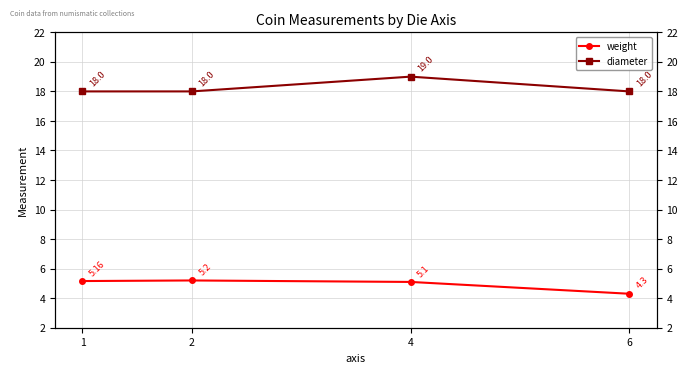

Reading left to right, transcribe all the data shown in this chart.

weight: 5.2	5.2	5.1	4.3
diameter: 18.0	18.0	19.0	18.0